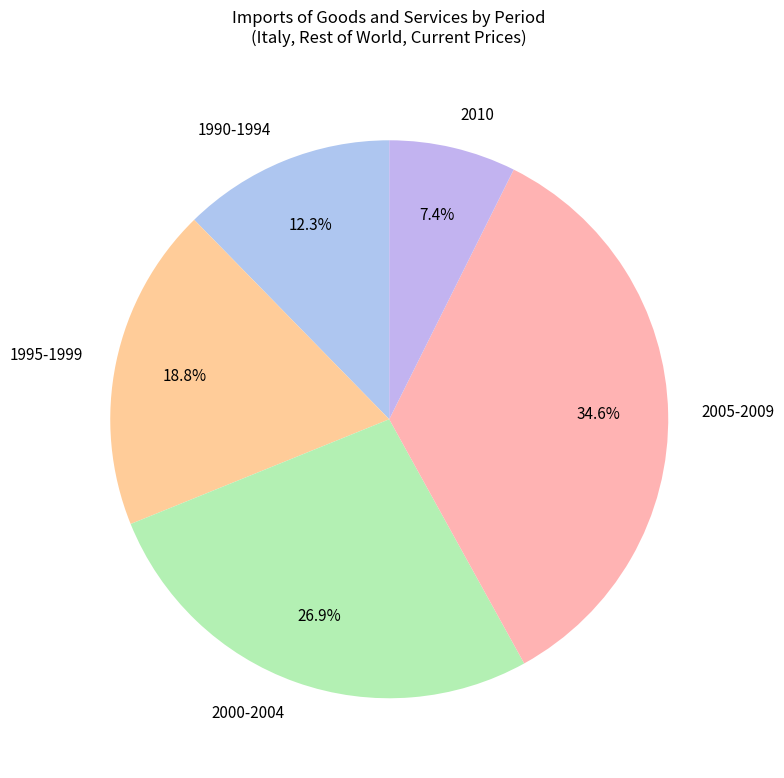

To the nearest percent, what is the average slice percentage?

20%